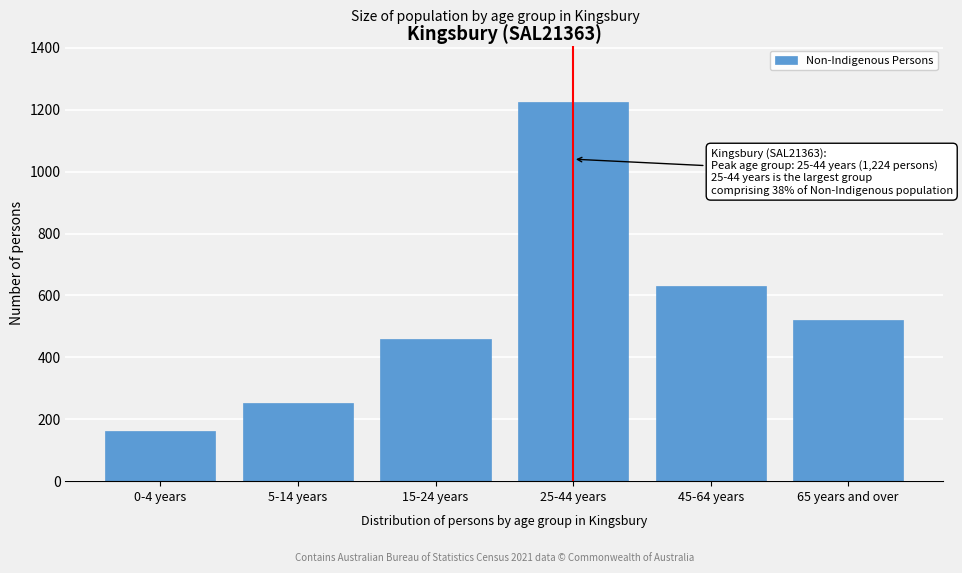

Reading right to left, extract all data points from this chart.

65 years and over=521	45-64 years=631	25-44 years=1224	15-24 years=459	5-14 years=253	0-4 years=162